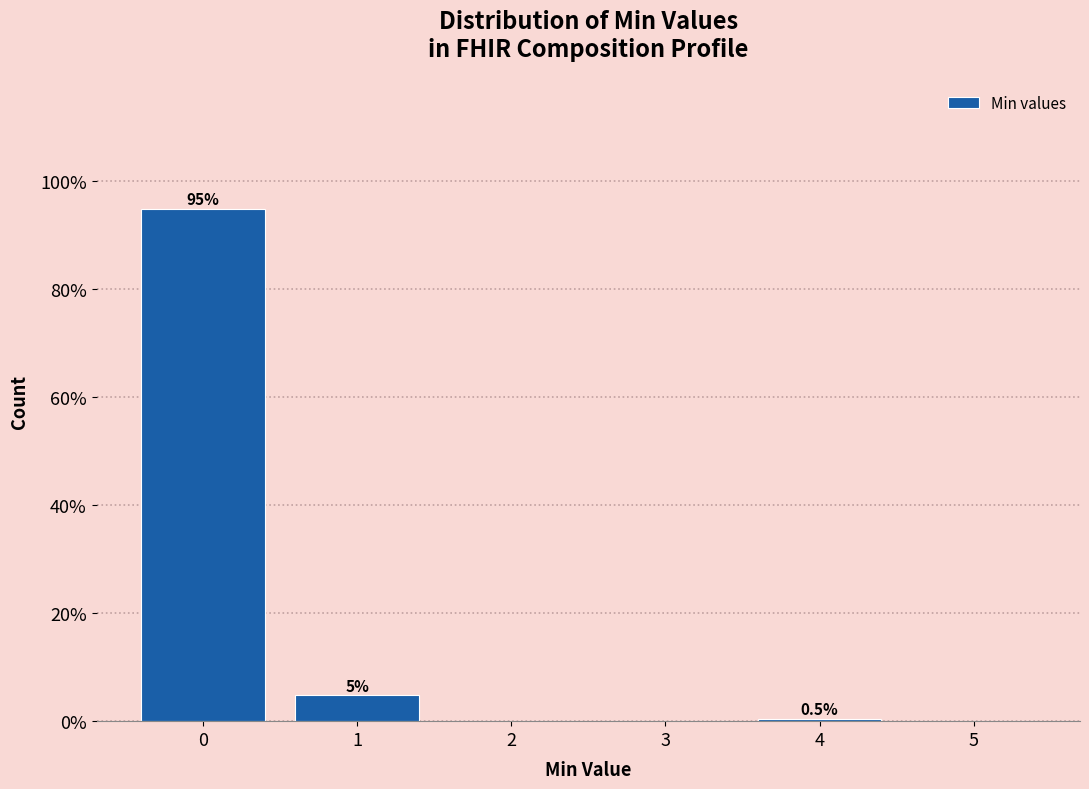

True or false: the data shows 0.0 at 5.

True